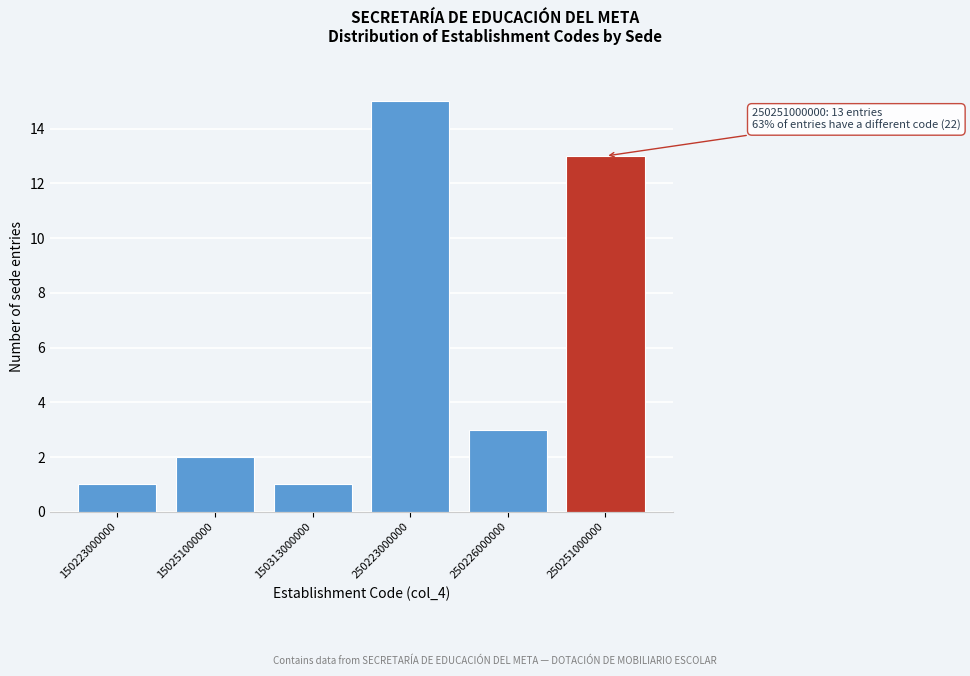

Reading left to right, extract all data points from this chart.

1	2	1	15	3	13